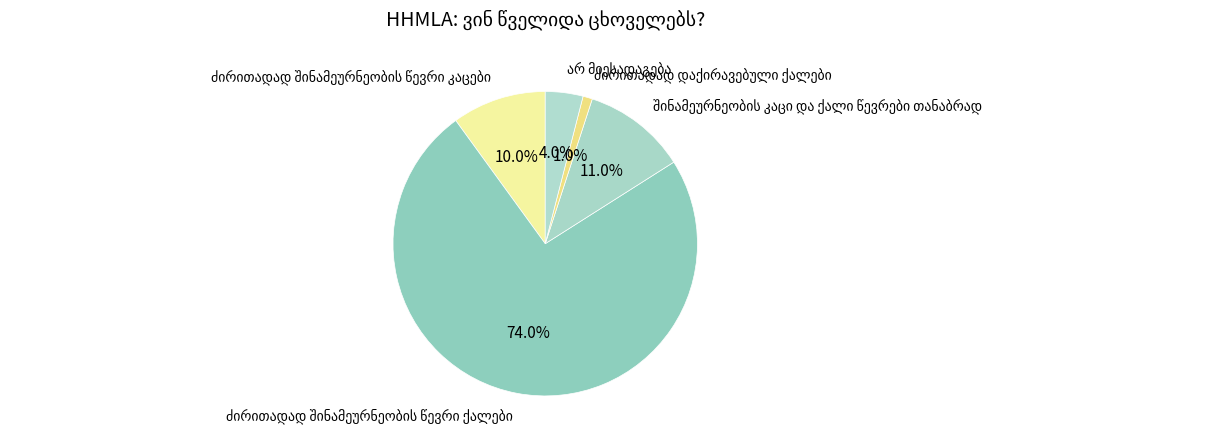

How many segments does this pie chart have?

5